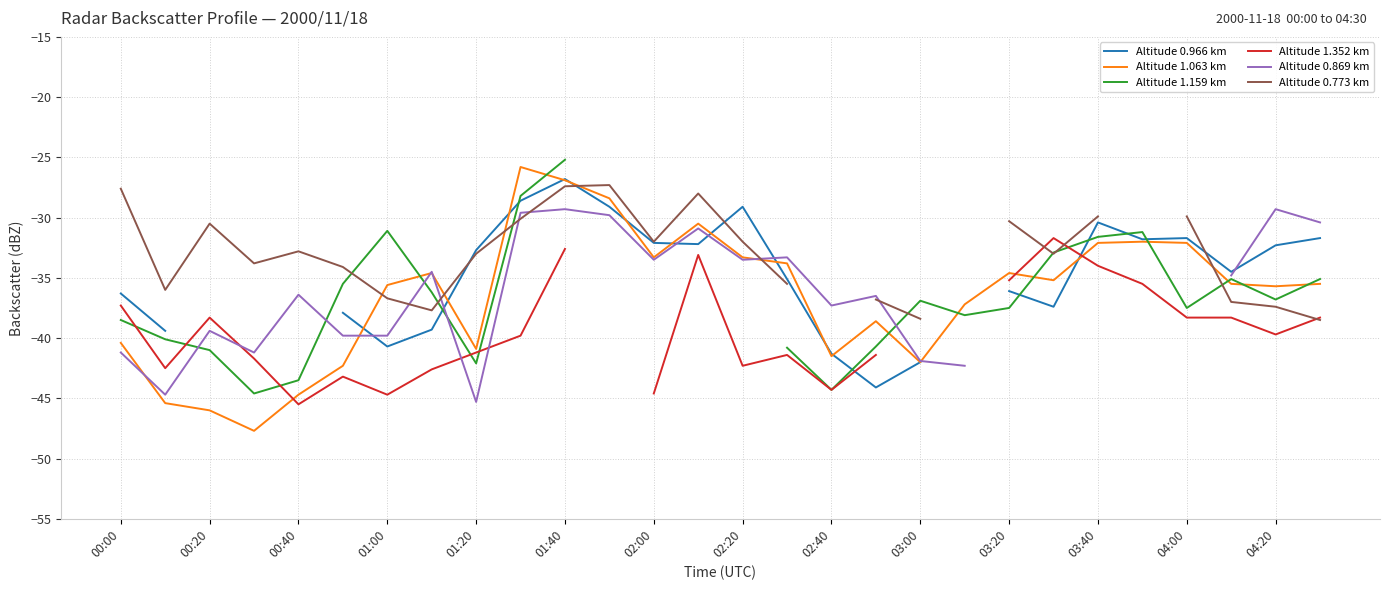

Is the value of Altitude 0.966 km at 19 greater than the value of Altitude 0.773 km at 23?

No